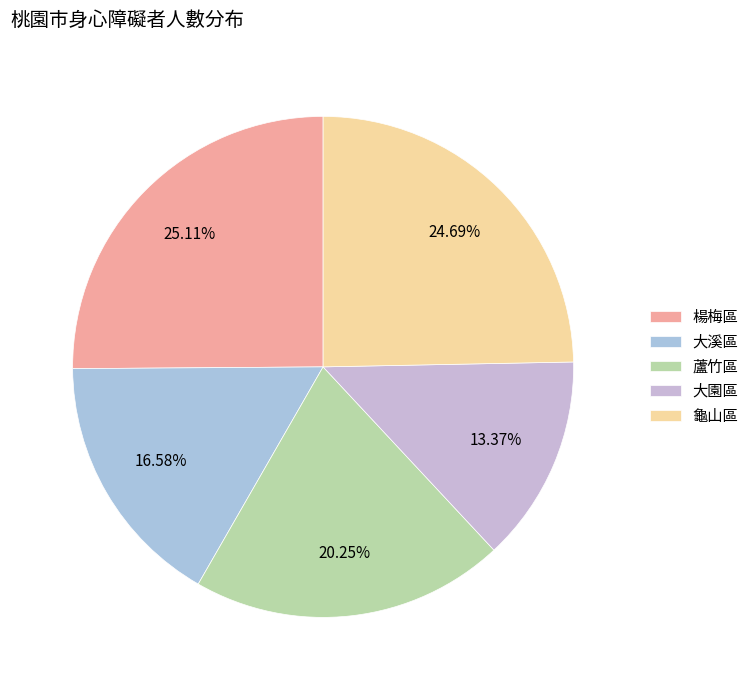

What percentage is the 大溪區 slice, to the nearest percent?

17%